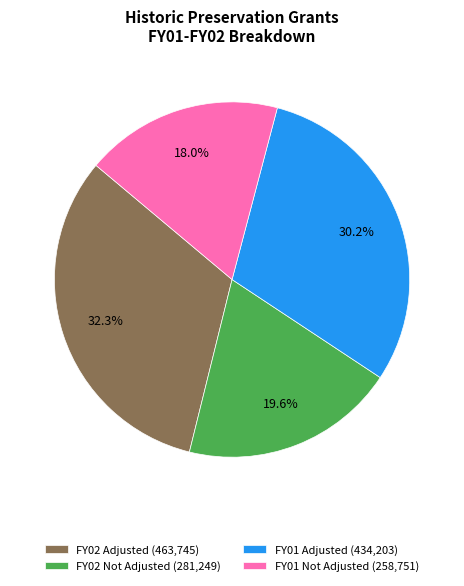

Count the number of slices in the pie.

4